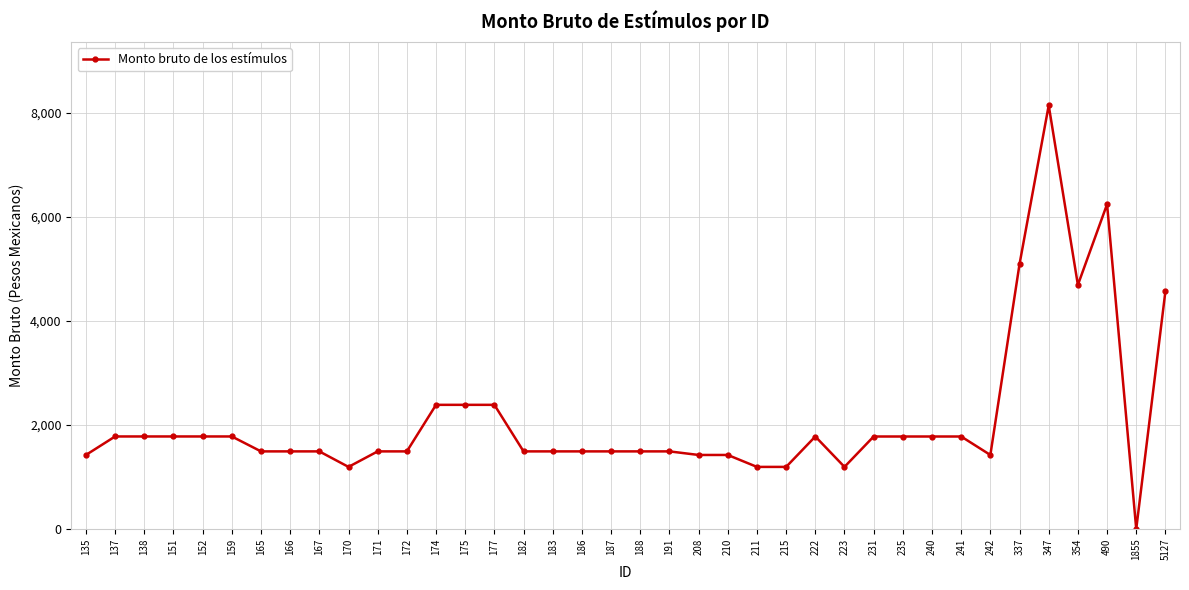

What is the difference between the values at 152 and 183?

286.9